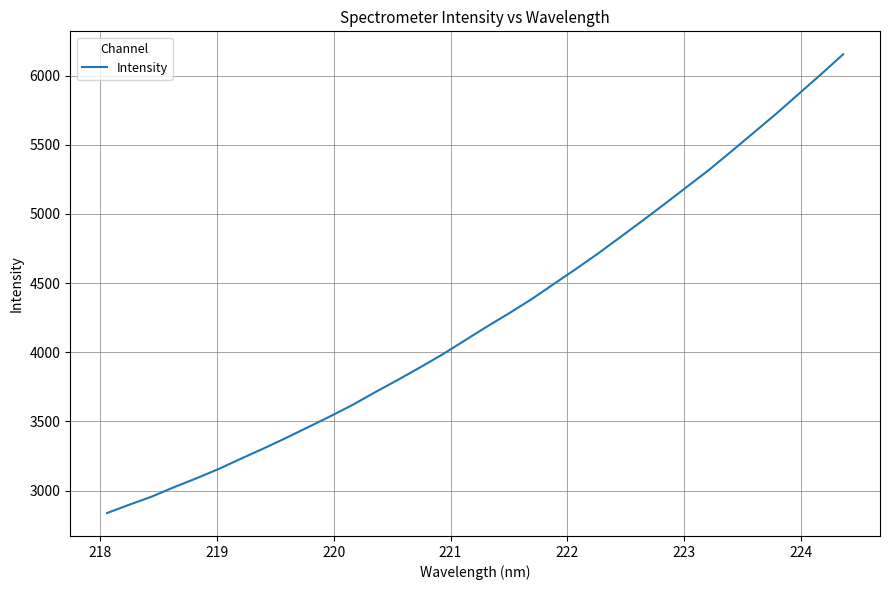

What is the difference between the maximum and minimum values?

3316.4